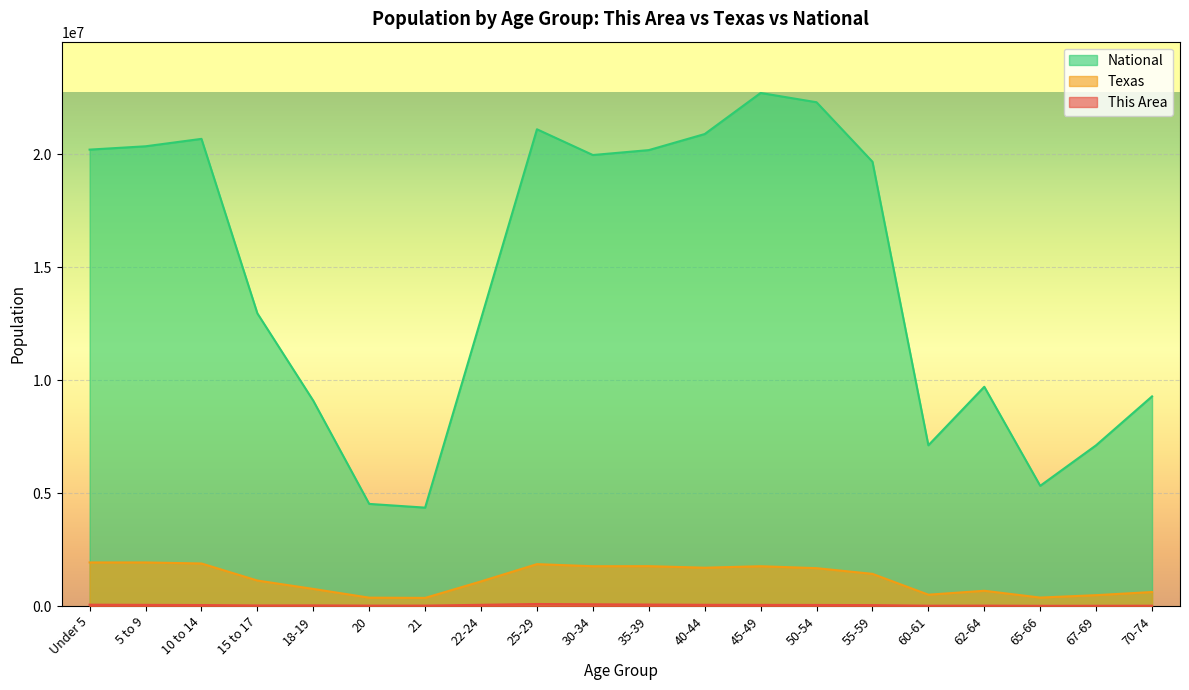

Reading left to right, transcribe all the data shown in this chart.

This Area: 57982	50407	42685	24391	27134	17061	17964	52353	88116	75570	64052	52680	49403	45933	39333	13208	16423	8379	10300	12285
Texas: 1928473	1928234	1881883	1127234	755890	369040	359015	1089024	1853039	1760434	1763587	1694795	1760467	1674869	1422924	500523	674244	373062	480038	619156
National: 20201362	20348657	20677194	12954254	9086089	4519129	4354294	12712576	21101849	19962099	20179642	20890964	22708591	22298125	19664805	7113727	9704197	5319902	7115361	9278166